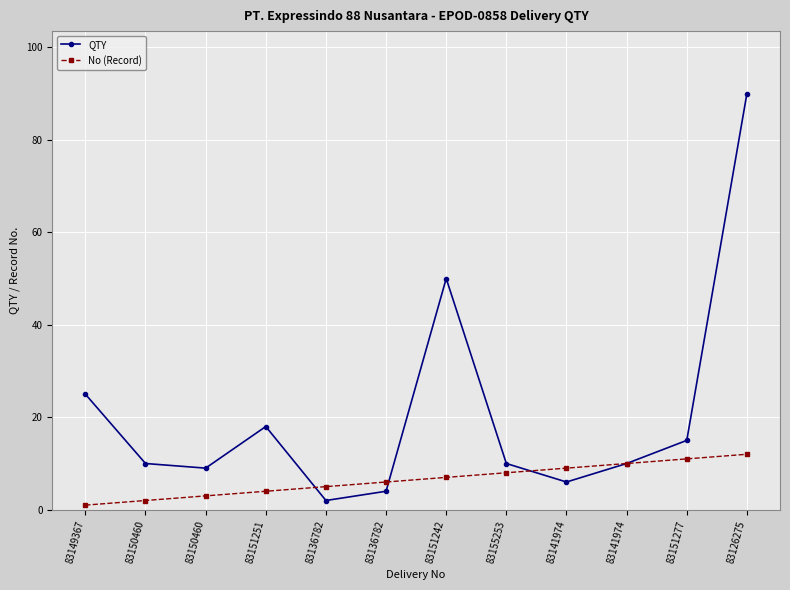

True or false: QTY has a value of 2 at 83136782.

True